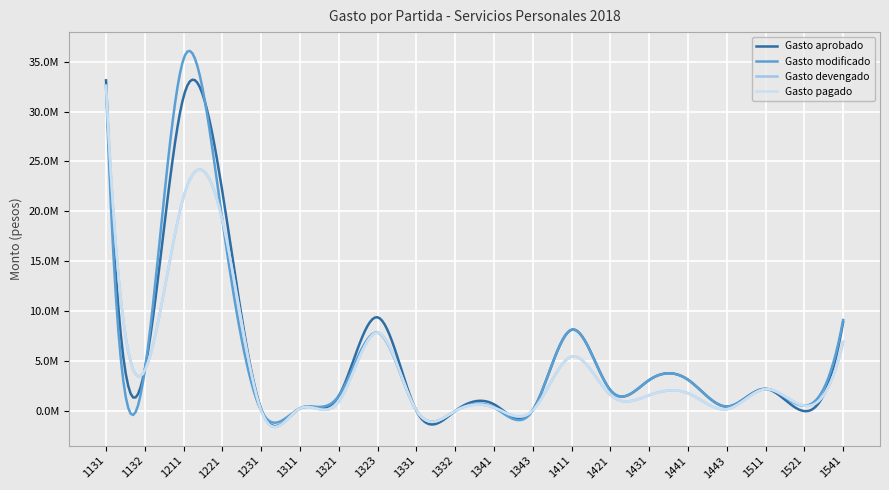

Does the chart display data point markers on the line(s)?

No